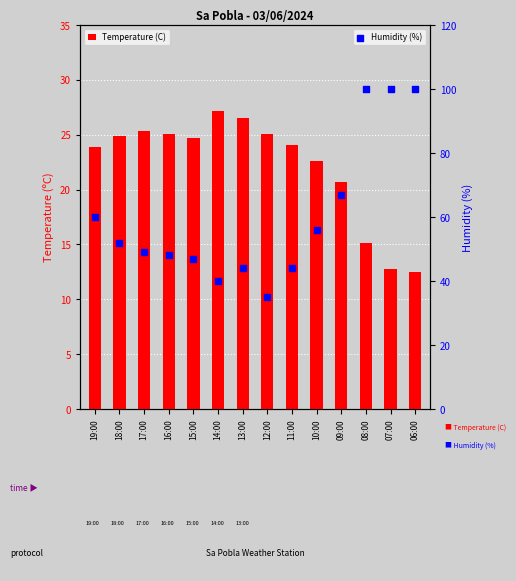

Which series reaches the maximum Y coordinate?

Humidity (%)